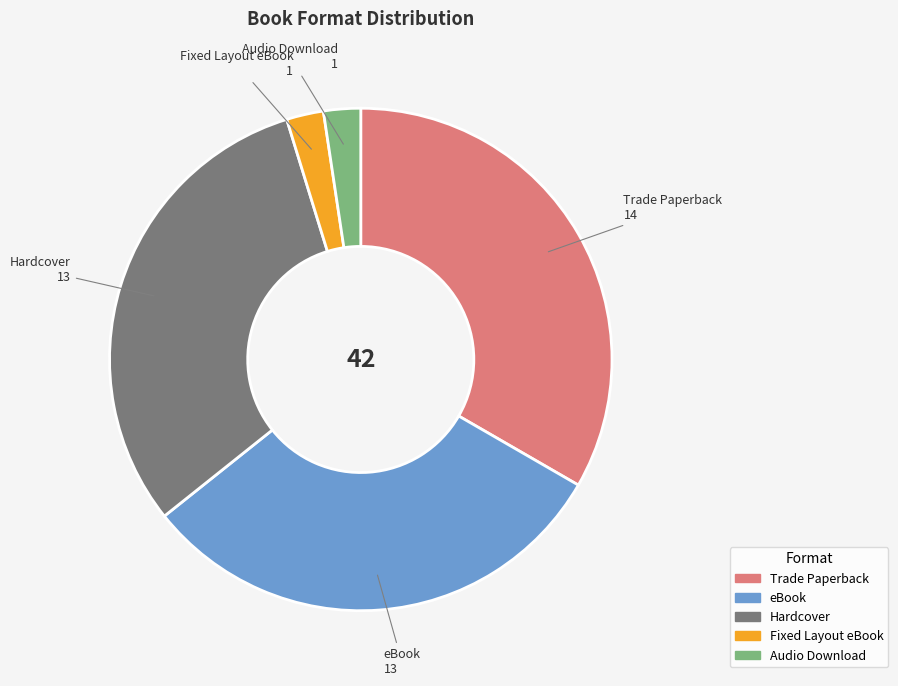

Is eBook the majority of the pie?

No